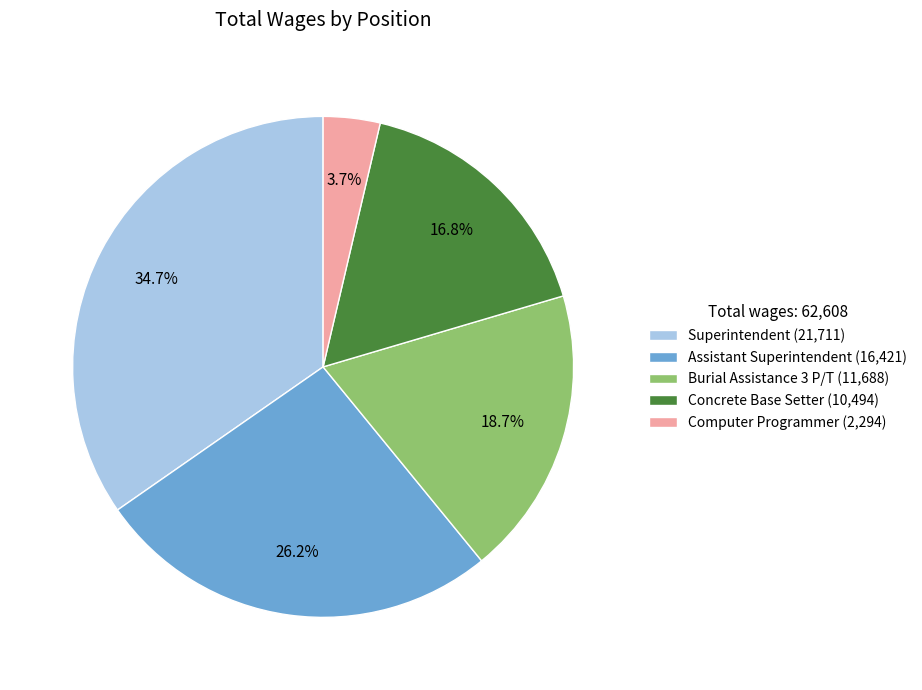

Combined, what portion of the pie is Burial Assistance 3 P/T and Superintendent?

53.3%